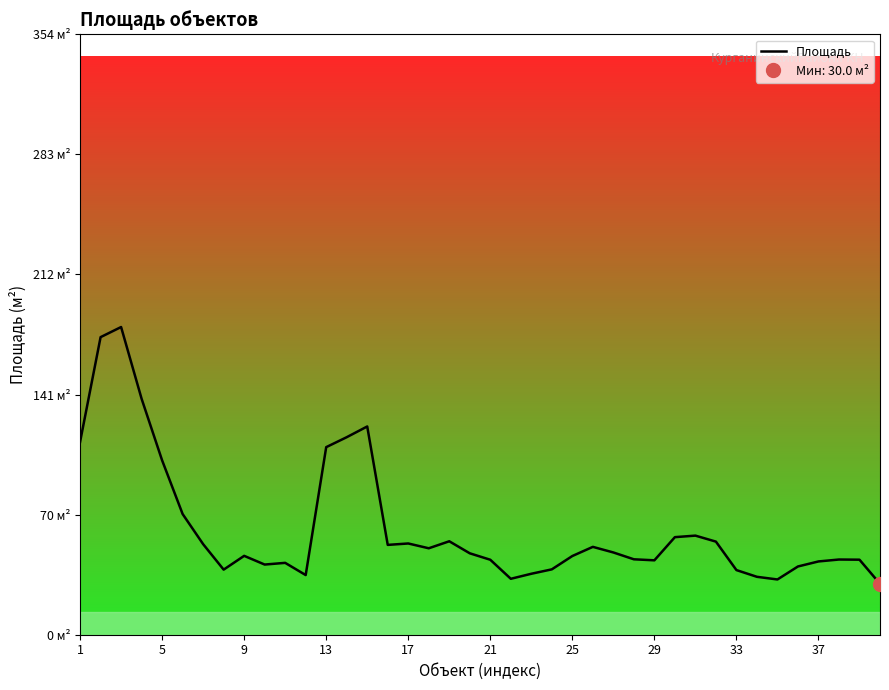

Between 29 and 13, which is larger?

13